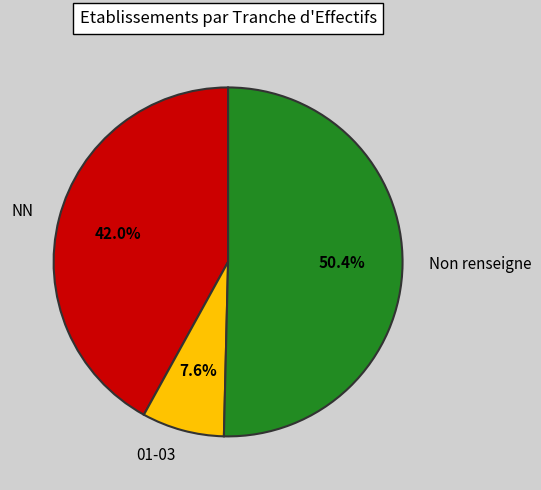

Is there any slice that represents more than half of the pie?

Yes